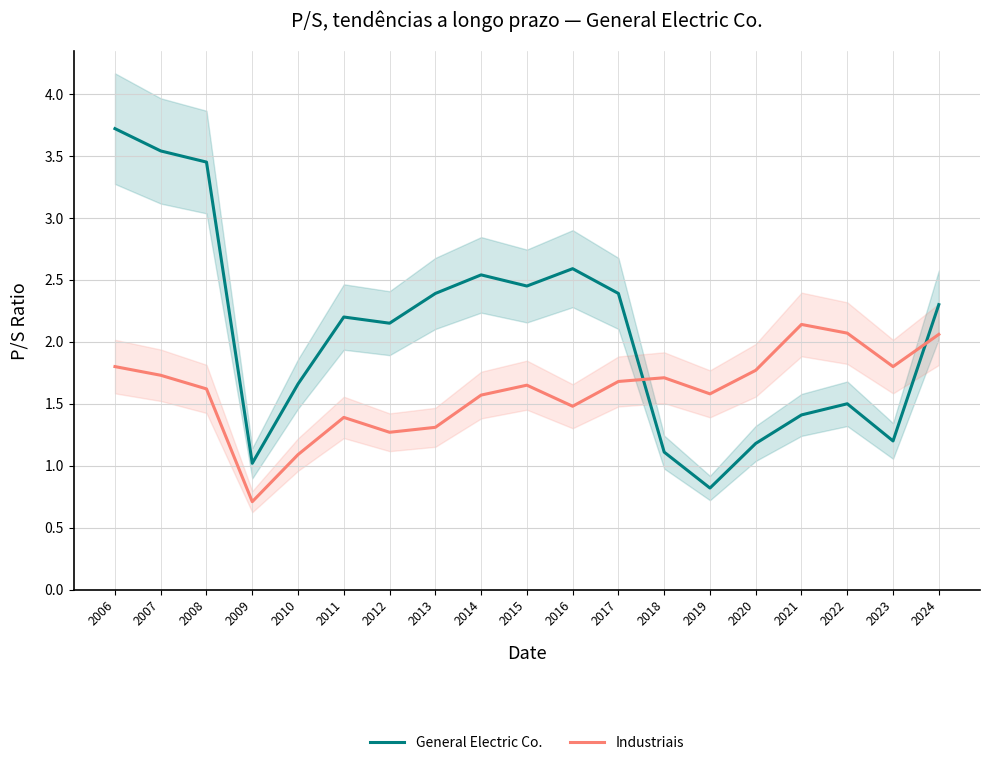

True or false: Industriais and General Electric Co. cross at least once.

True